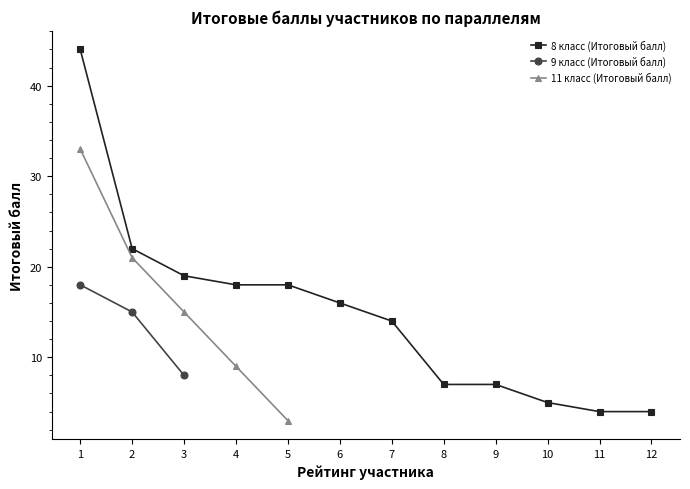

What is the minimum value for 8 класс (Итоговый балл)?

4